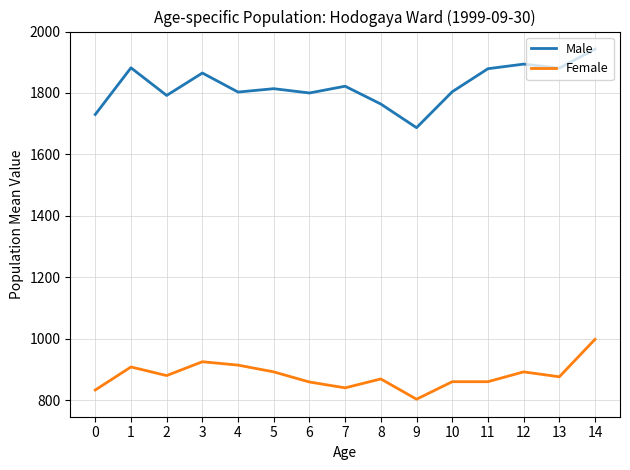

What is the spread (max minus min) of values at 14?

945